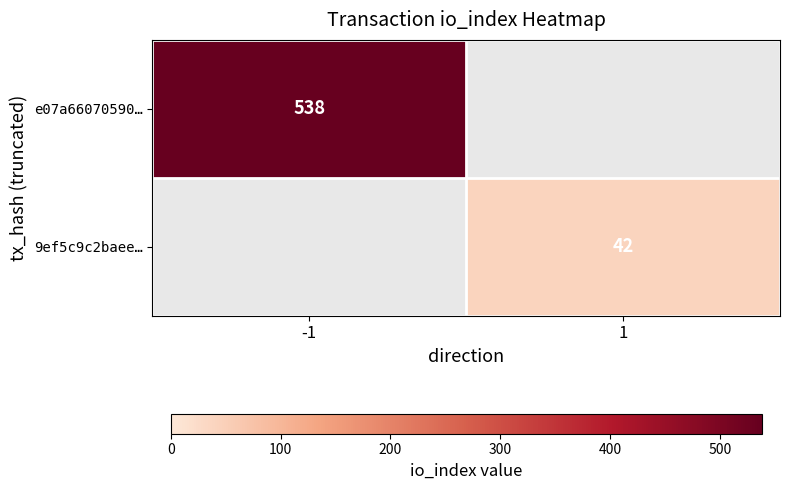

How many distinct data groups are displayed?

2